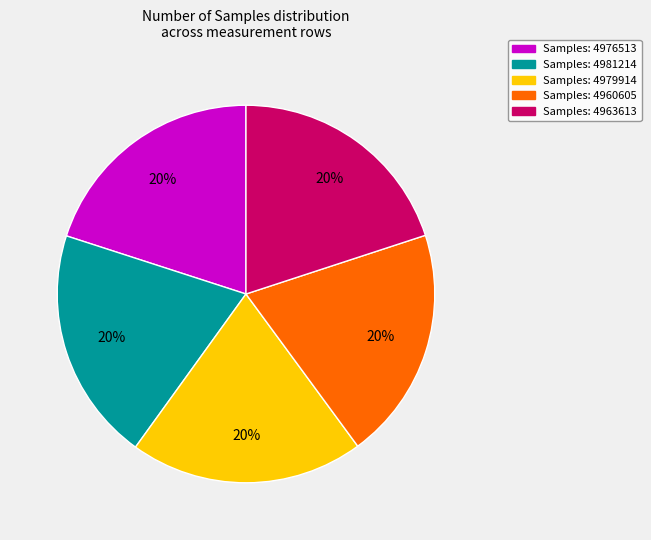

Is there a majority slice in this chart?

No